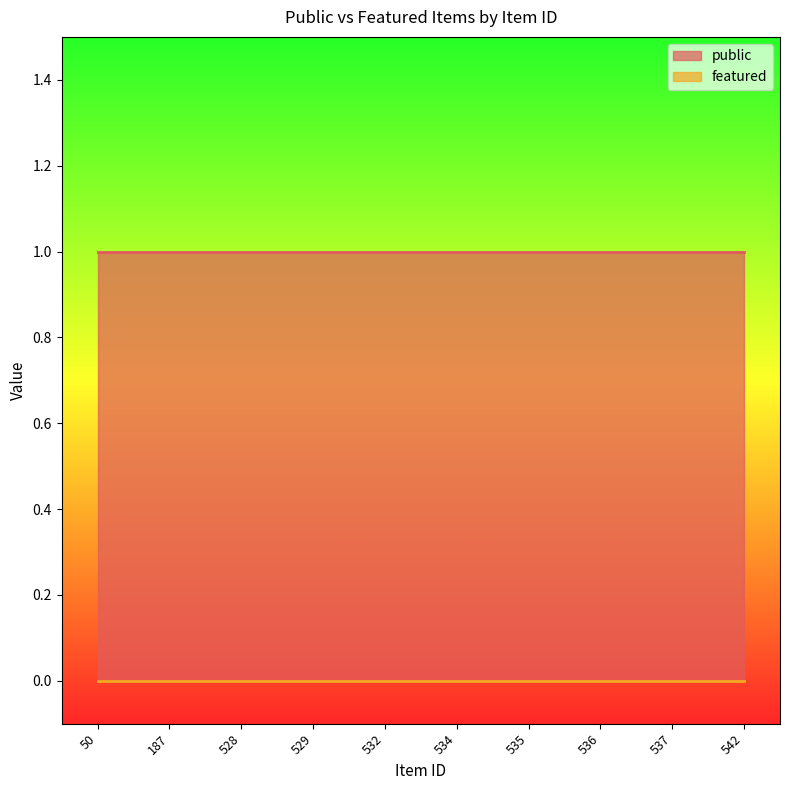

The value of featured at 187 is 0. True or false?

True